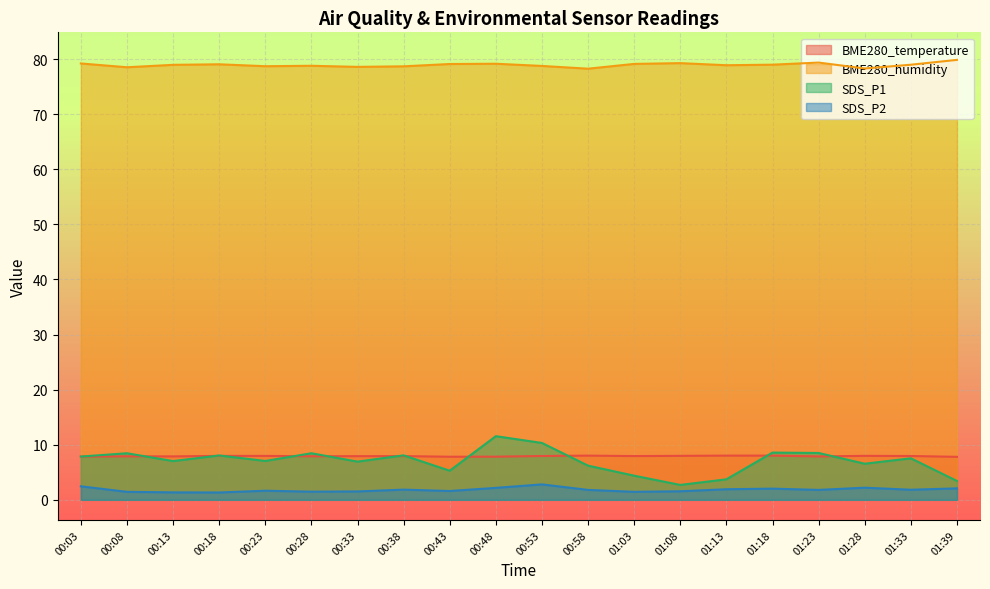

Where is the first local minimum for BME280_humidity?

00:08